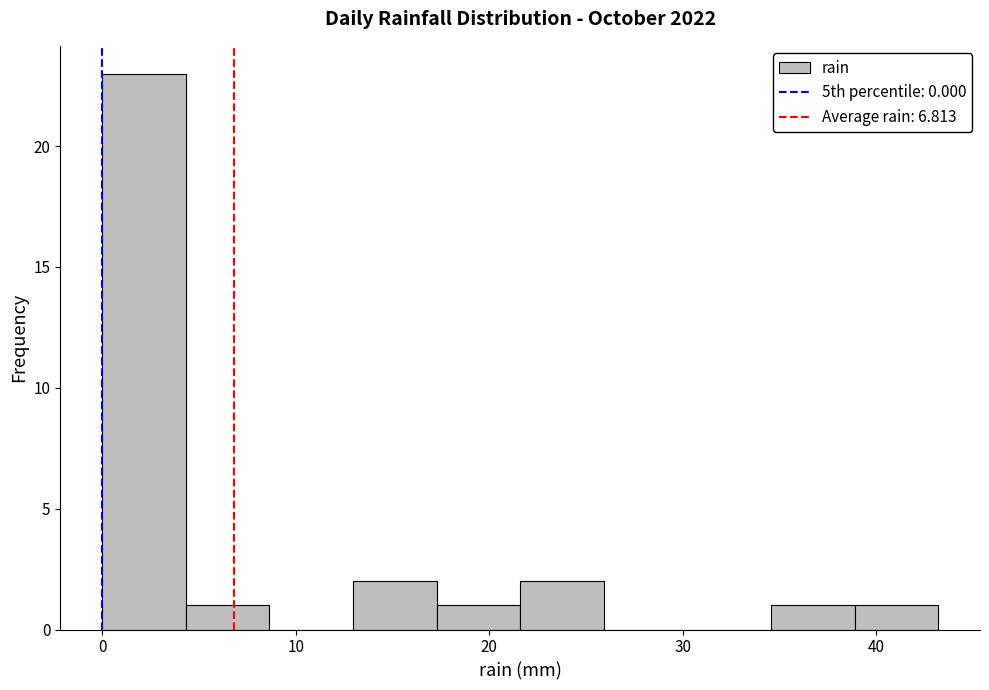

Reading left to right, list every bar in this chart as the range it spans on the x-axis followed by its height. Neither the bar edges nor the heights are printed on the chart, so give them approximately, as read against the axes.

0 to 4: 23
4 to 9: 1
9 to 13: 0
13 to 17: 2
17 to 22: 1
22 to 26: 2
26 to 30: 0
30 to 35: 0
35 to 39: 1
39 to 43: 1